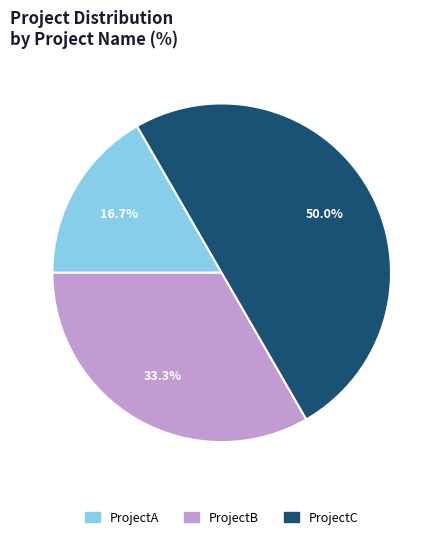

What percentage is the ProjectA slice, to the nearest percent?

17%